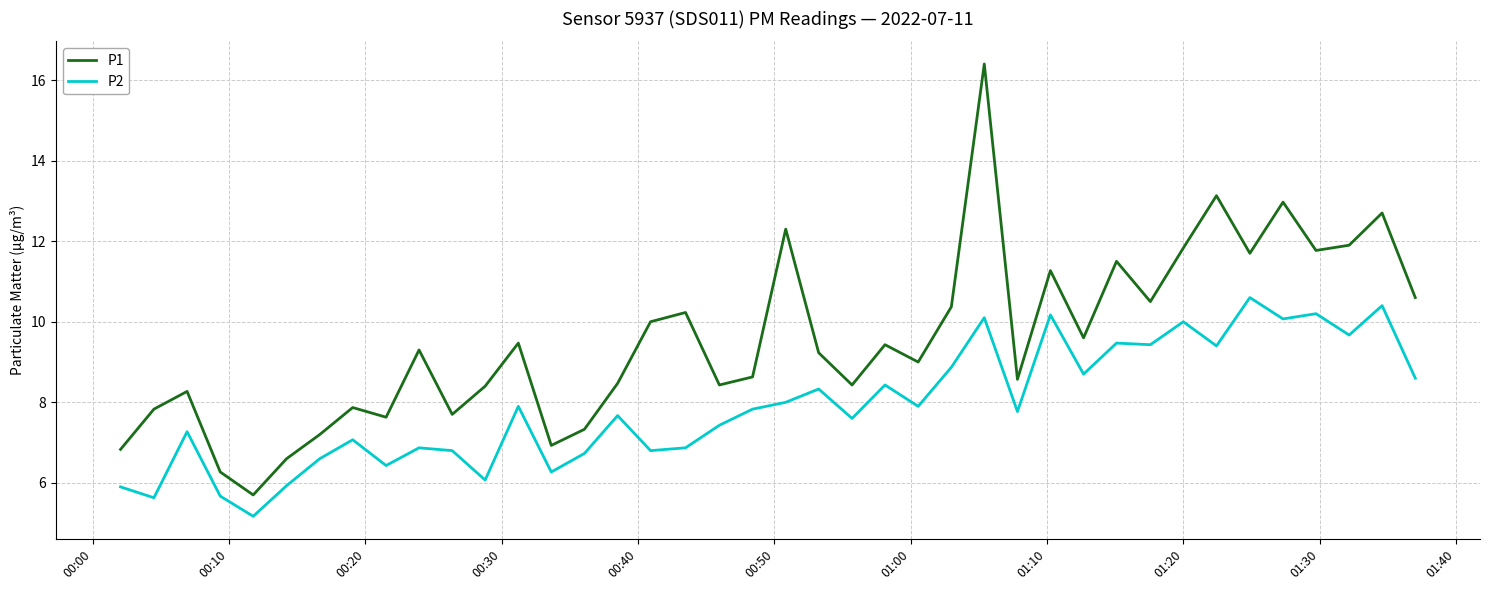

Which series has the largest range (max minus min)?

P1